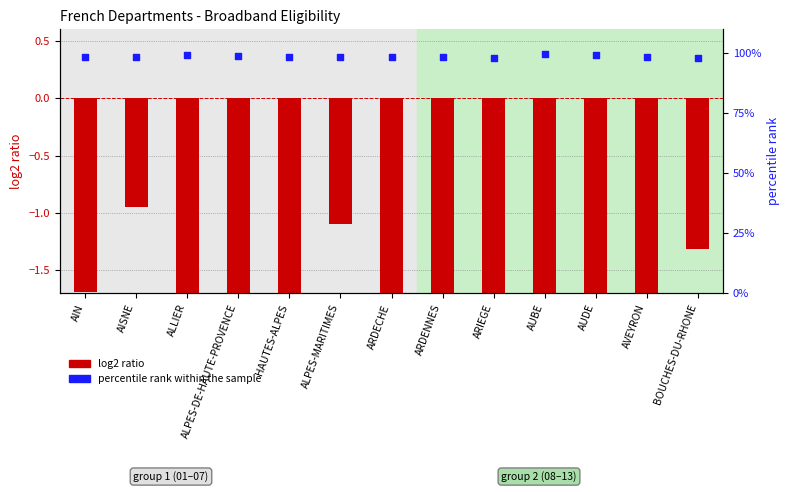

Between ARIEGE and ALLIER, which is larger?

ALLIER